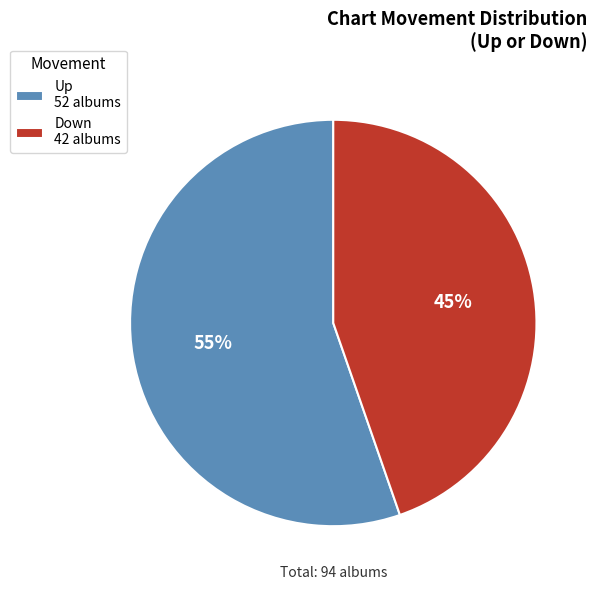

The Up 52 albums slice represents 69% of the pie. True or false?

False